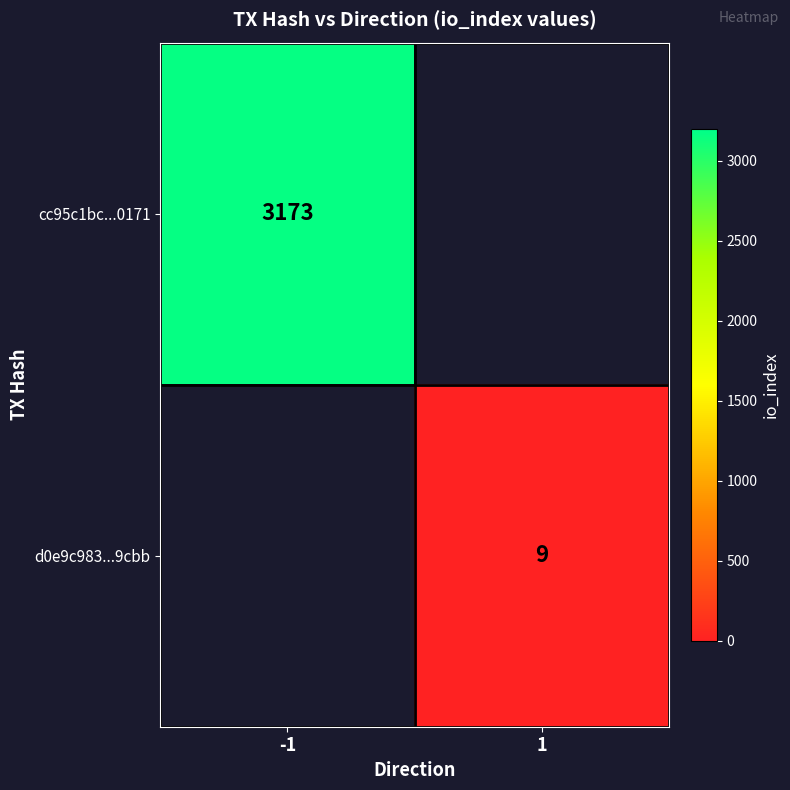

The cc95c1bc...0171 series shows 3173 at -1. True or false?

True